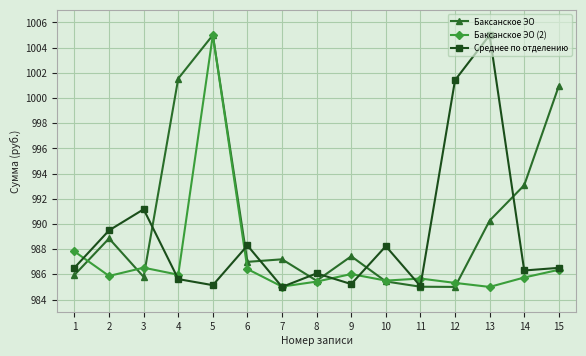

Which series has the largest total across all categories?

Баксанское ЭО